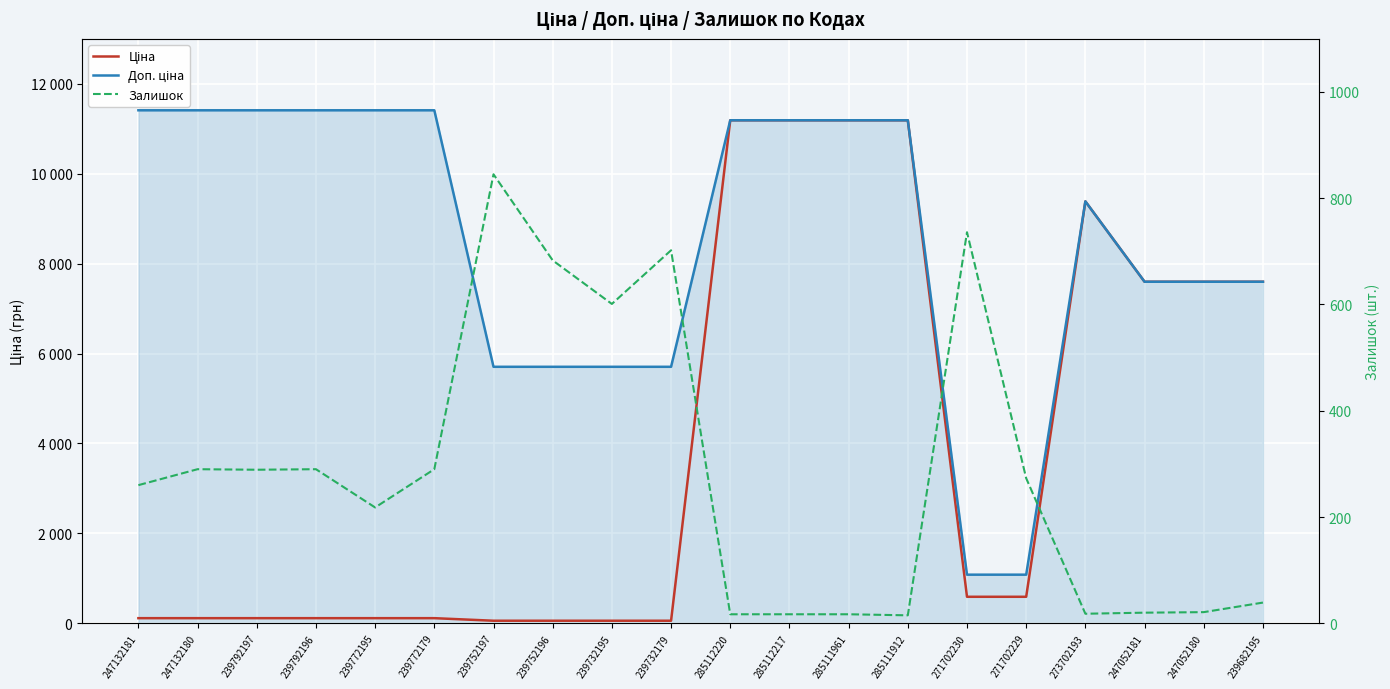

True or false: Доп. ціна has a value of 7596.5 at 247052180.

True